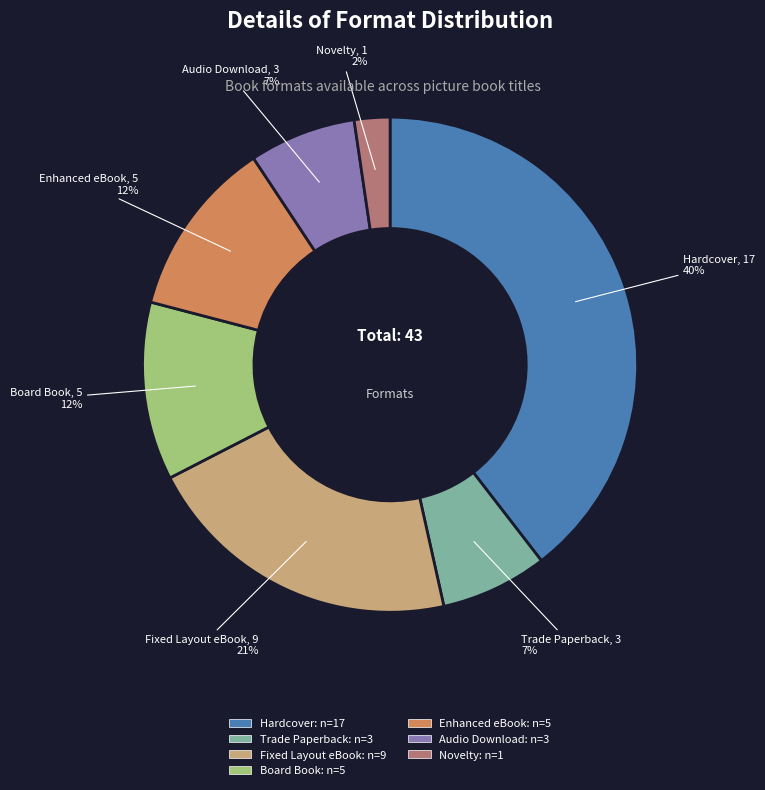

Do Fixed Layout eBook and Audio Download together represent more than half of the pie?

No